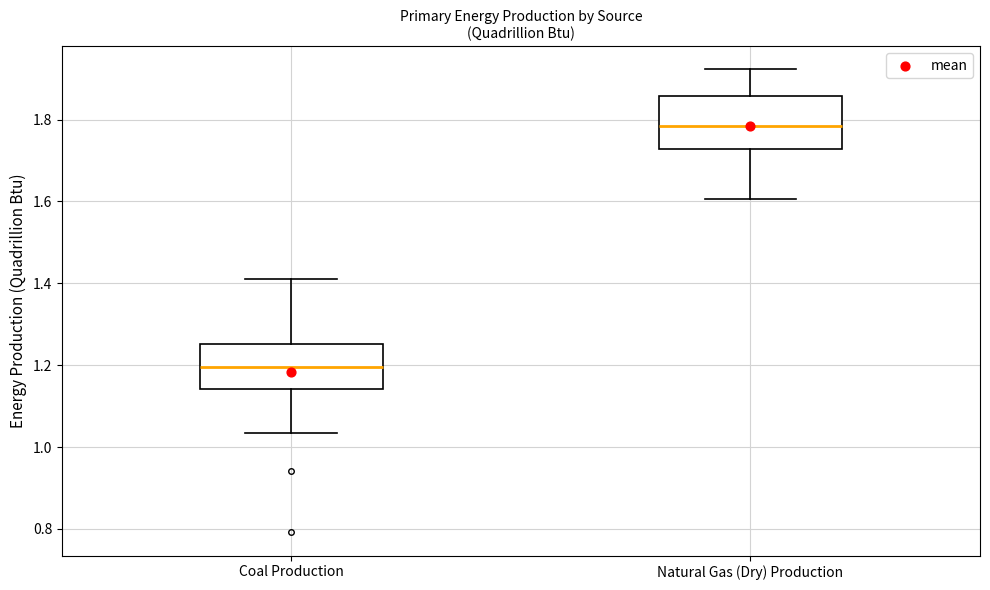

Reading left to right, transcribe this box plot: for each box, give where its median line is, the range the box spans, and where its two whiskers end, as read against the y-axis. The values are not printed on the chart, so give them approximately, as read against the axis.

Coal Production: median 1.20, box 1.14 to 1.26, whiskers 1.04 to 1.42
Natural Gas (Dry) Production: median 1.78, box 1.72 to 1.86, whiskers 1.60 to 1.92